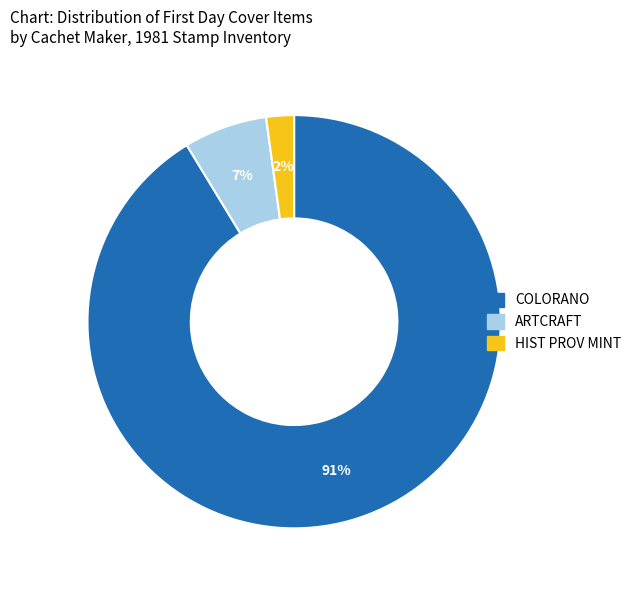

What is the largest slice in the pie chart?

COLORANO